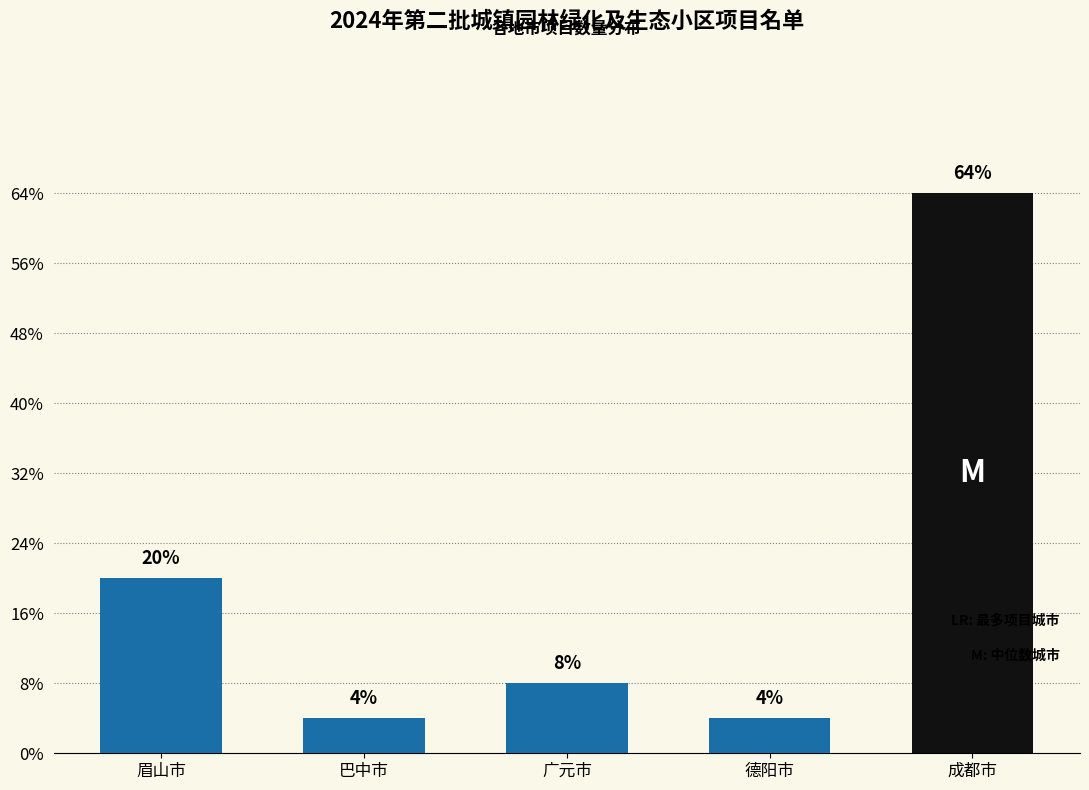

Are the bars horizontal?

No